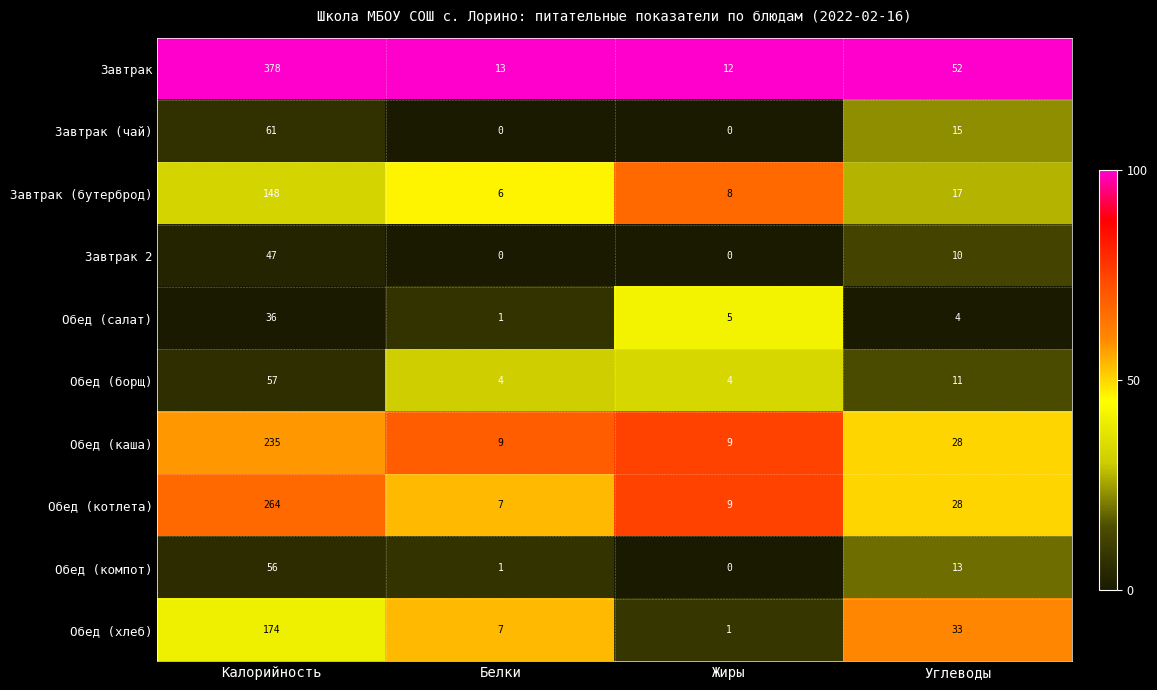

At which category does the chart reach its peak across all series?

Калорийность